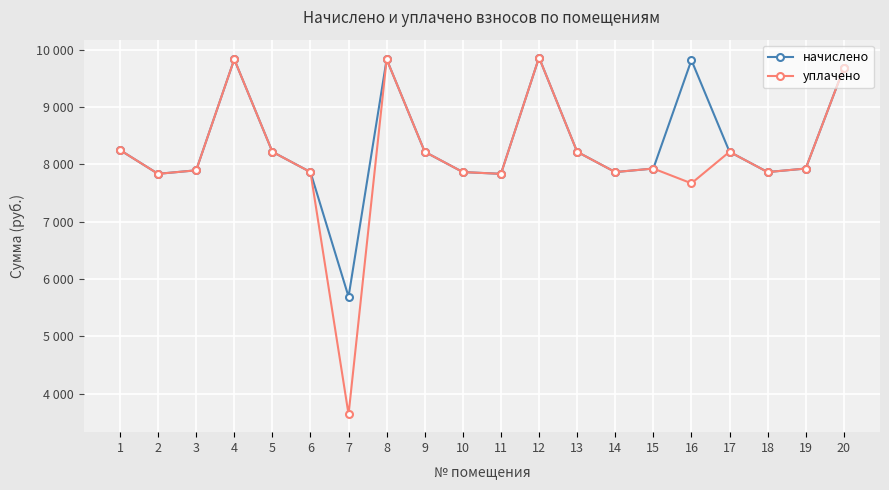

Is this an area chart (filled region under the line)?

No